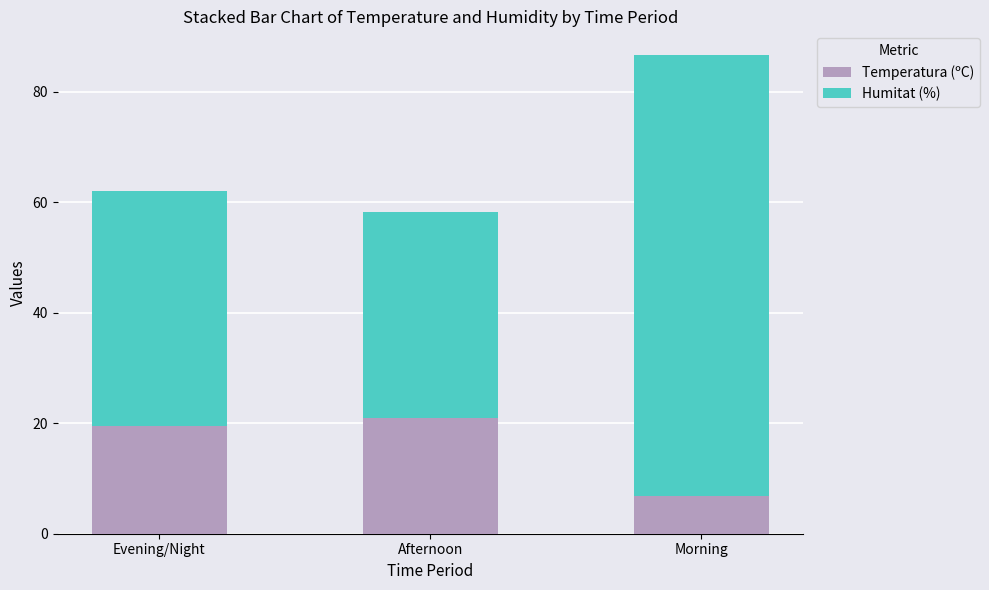

Reading left to right, list the values for the Temperatura (ºC) series.

Evening/Night=19.5	Afternoon=21.0	Morning=6.9